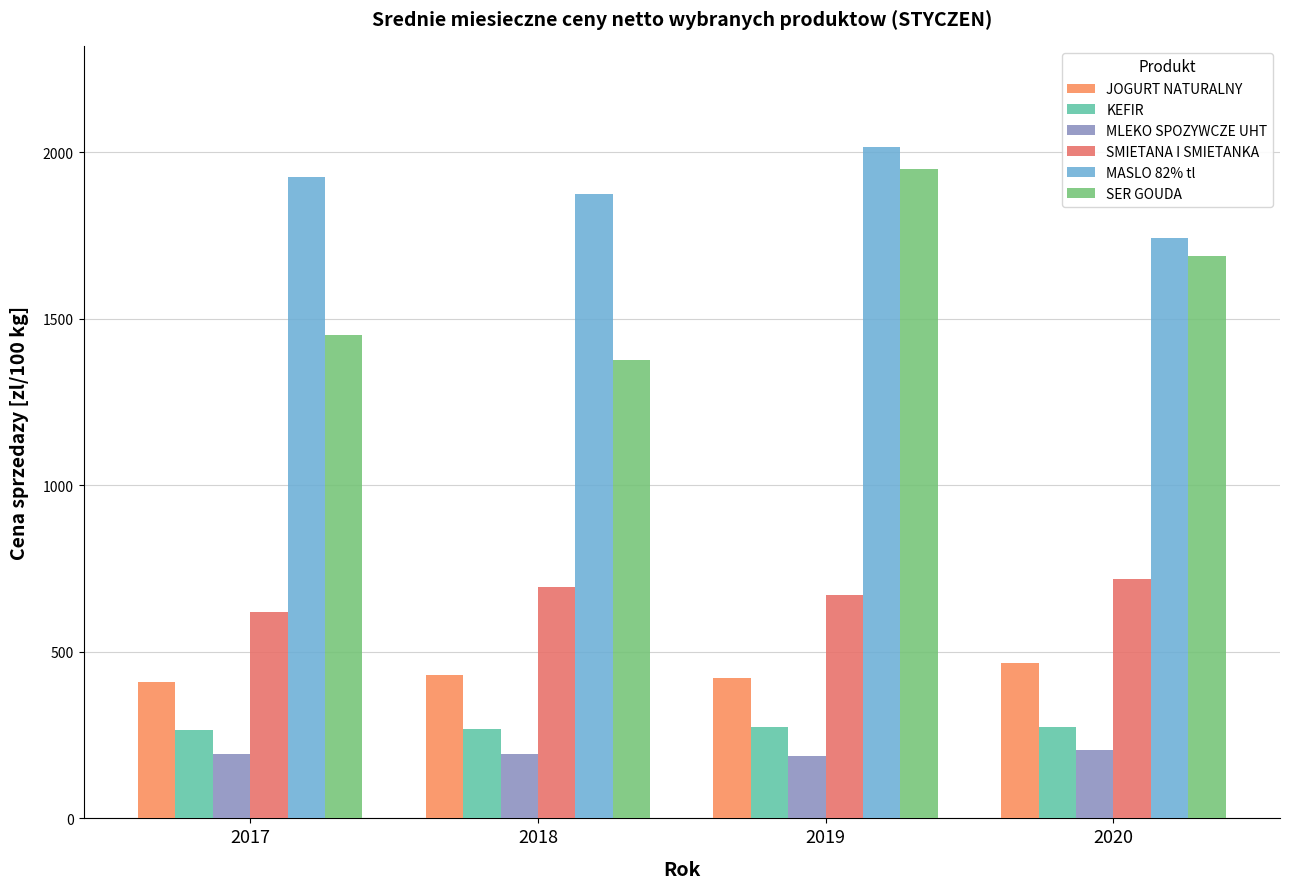

What is the spread (max minus min) of values at 2017?

1732.8